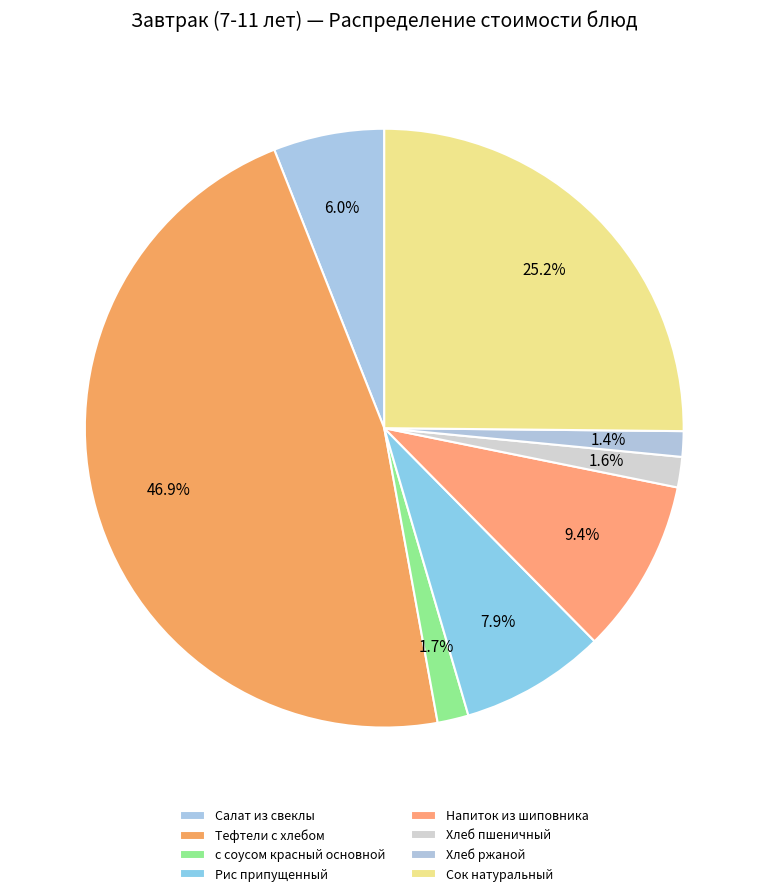

To the nearest percent, what is the average slice percentage?

12%